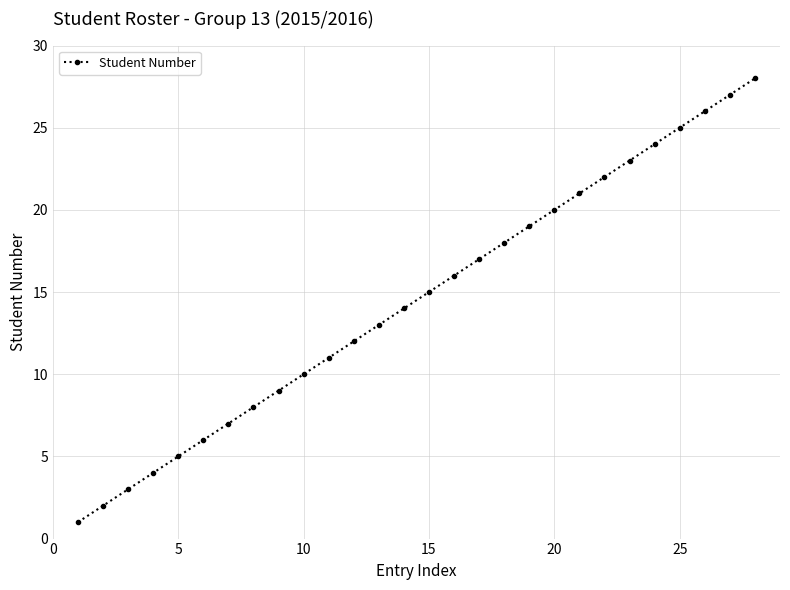

What is the maximum value shown in the chart?

28